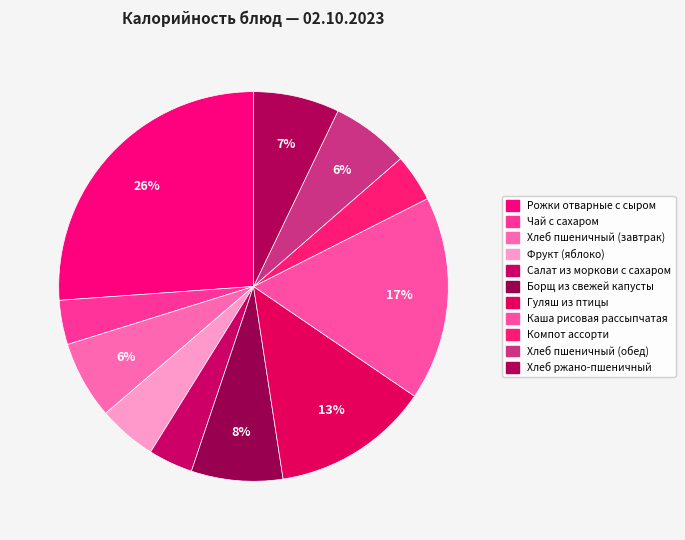

True or false: Рожки отварные с сыром accounts for 33% of the total.

False